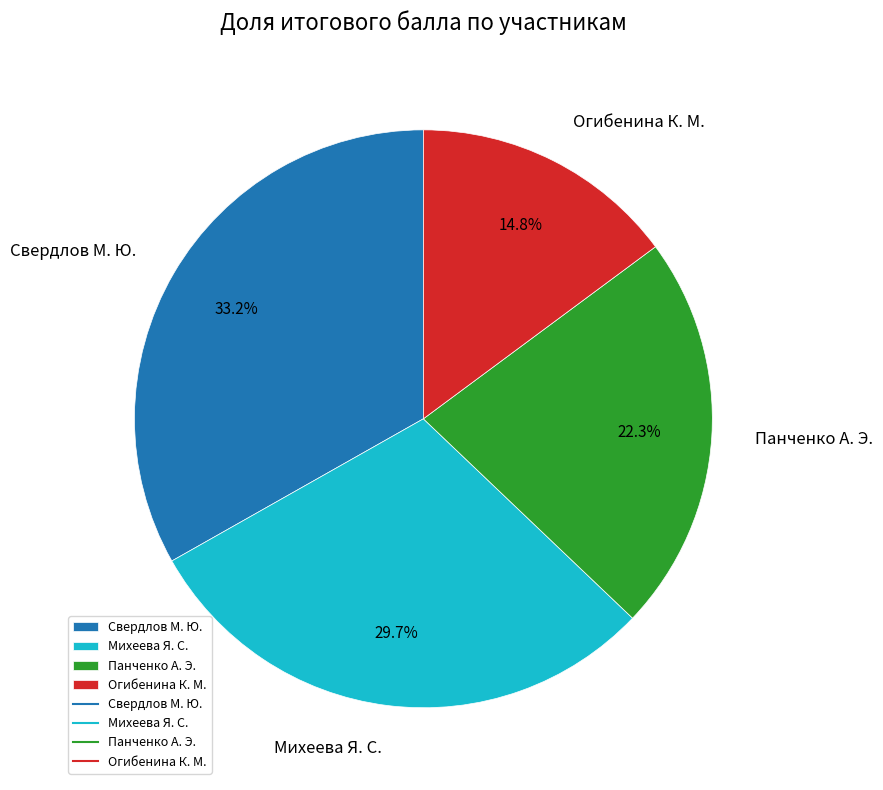

Does any single category account for the majority?

No